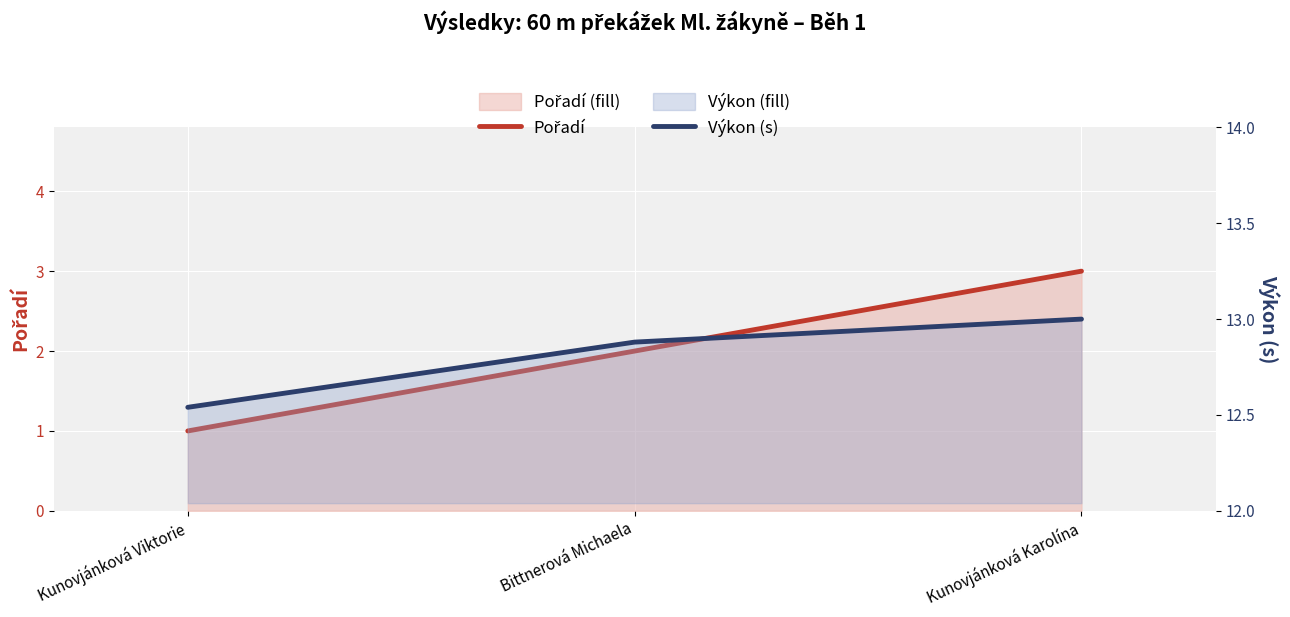

Reading left to right, transcribe all the data shown in this chart.

Pořadí: Kunovjánková Viktorie=1.0	Bittnerová Michaela=2.0	Kunovjánková Karolína=3.0
Výkon (s): Kunovjánková Viktorie=12.5	Bittnerová Michaela=12.9	Kunovjánková Karolína=13.0